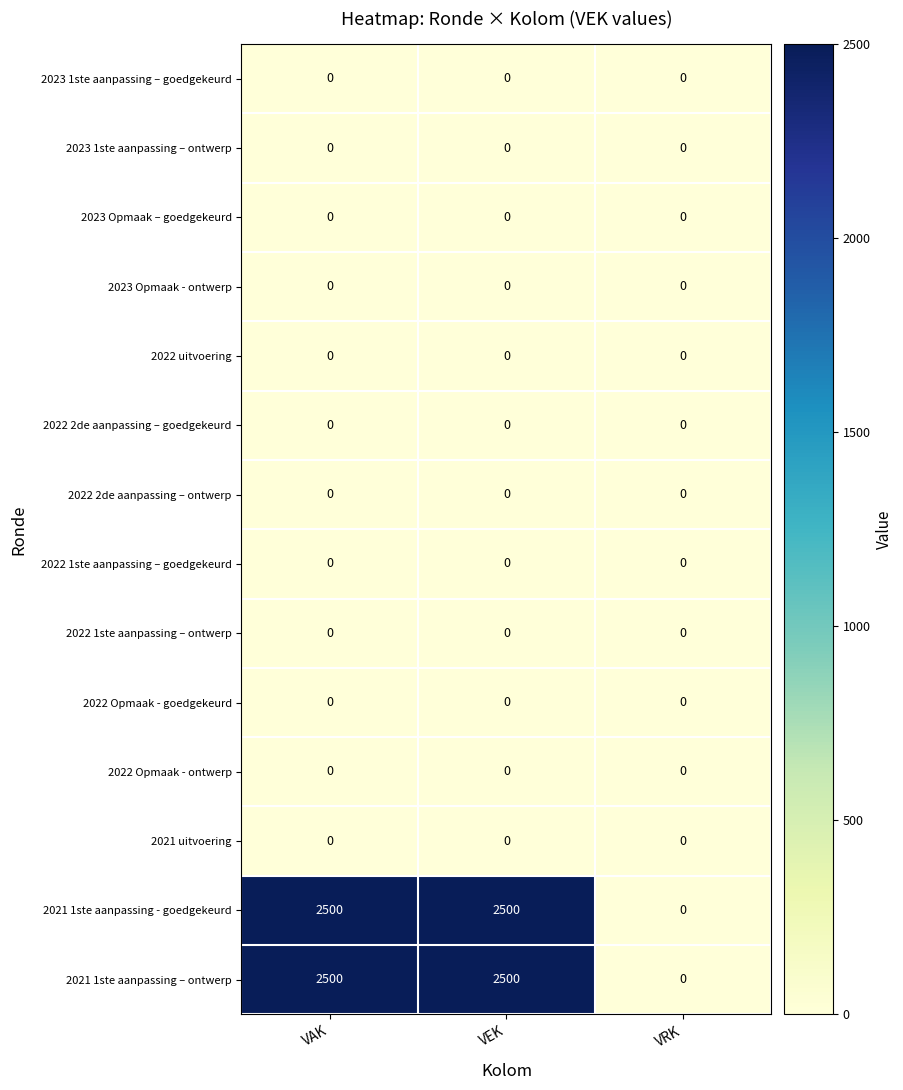

What is the greatest value displayed?

2500